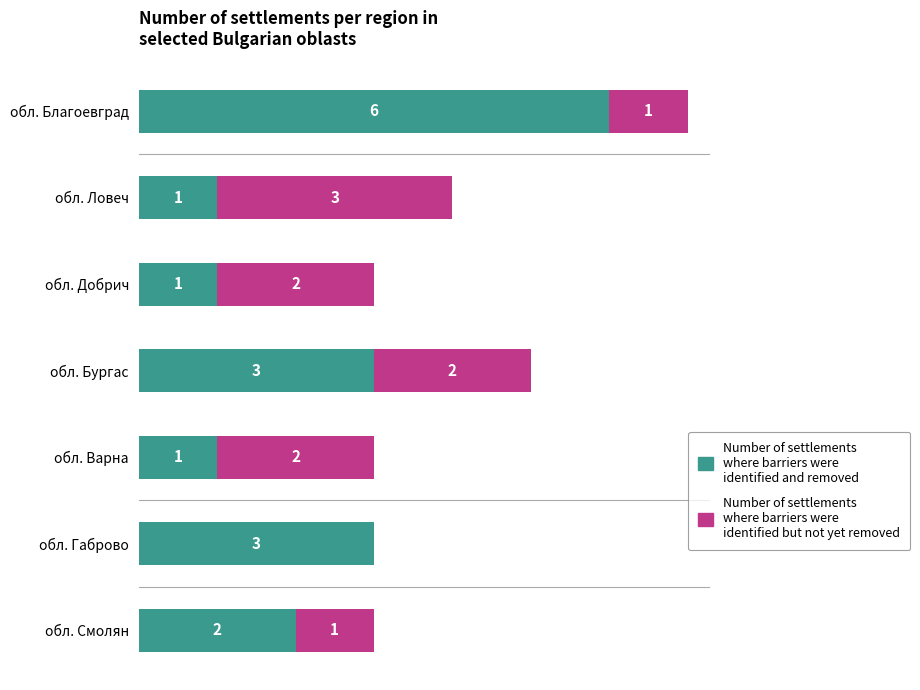

At which category is the sum across all series the highest?

обл. Благоевград